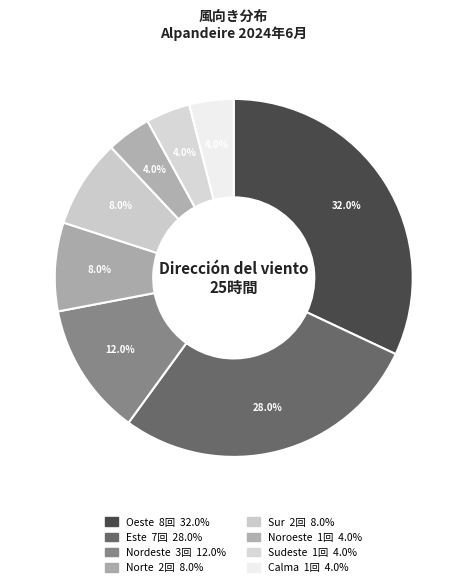

What percentage is the Noroeste slice, to the nearest percent?

4%